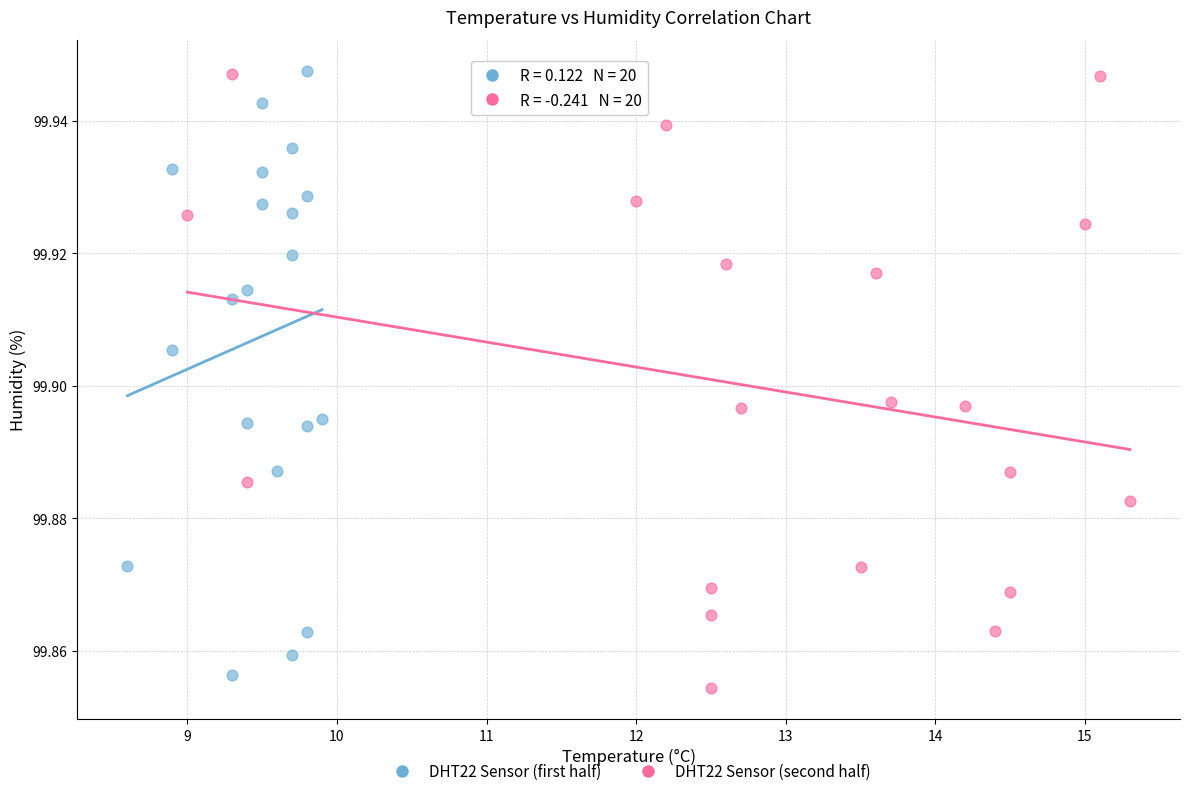

What are all the series names shown in the legend?

DHT22 Sensor (first half), DHT22 Sensor (second half)